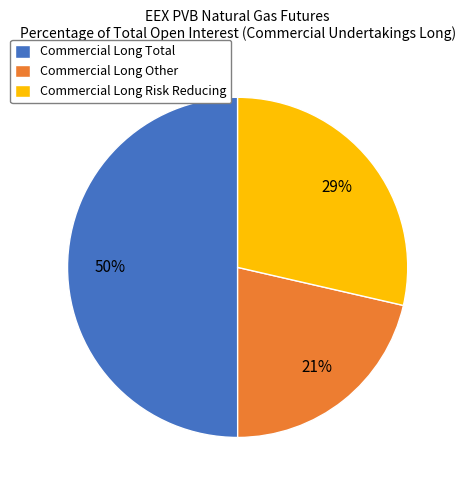

To the nearest percent, what portion does Commercial Long Total represent?

50%